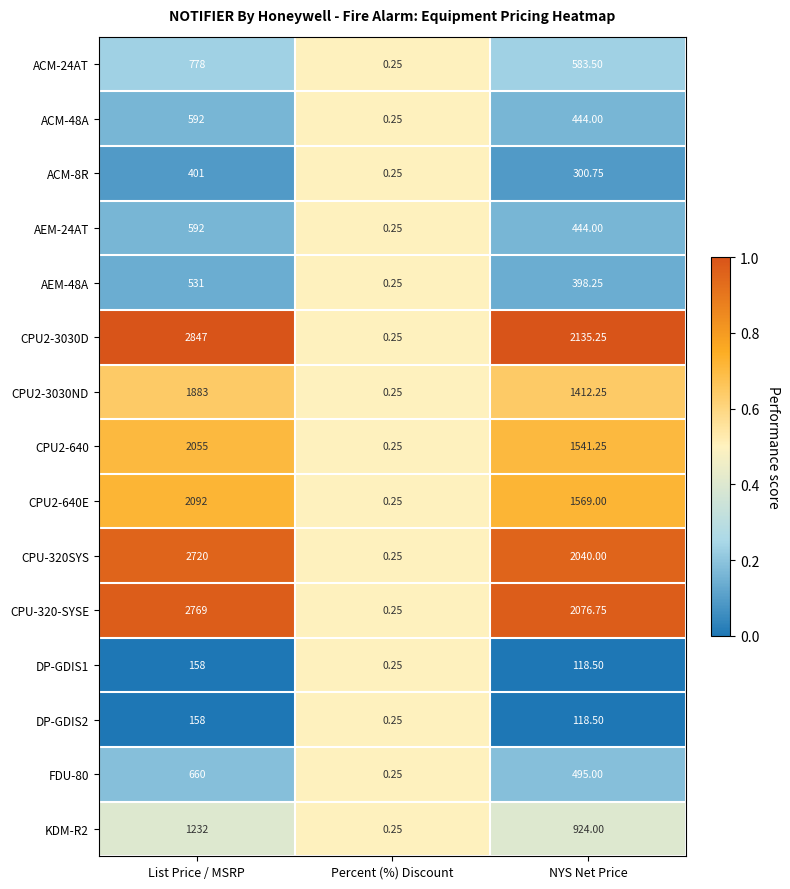

At which category does the chart reach its minimum across all series?

Percent (%) Discount